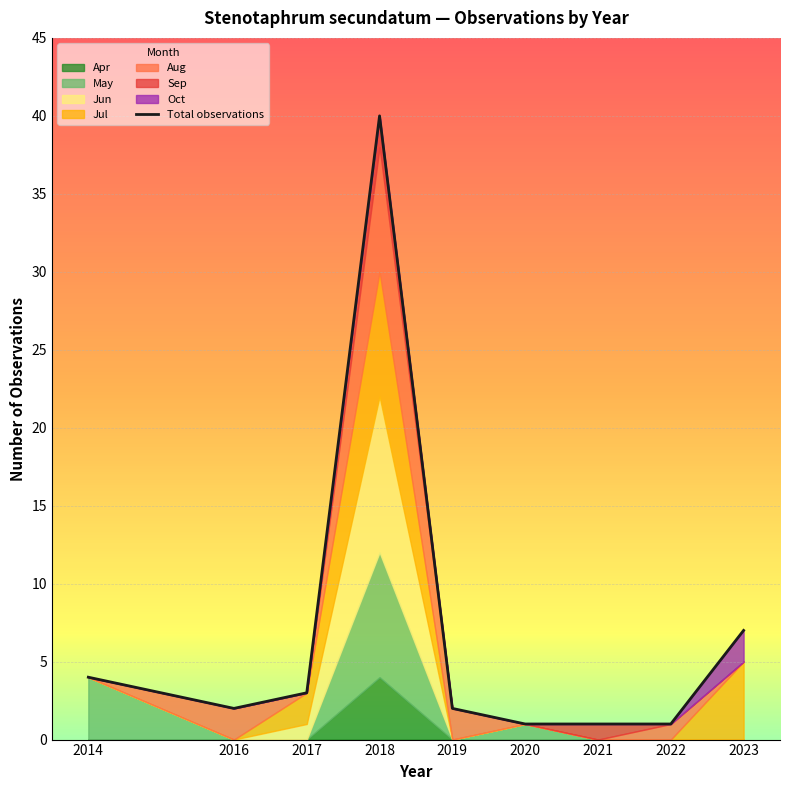

What is the change in value from 2014 to 2021?

-3